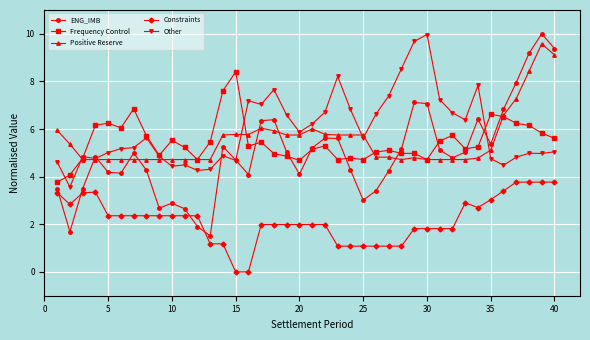

What is the value of the Other point at the 36th from the left?

4.5